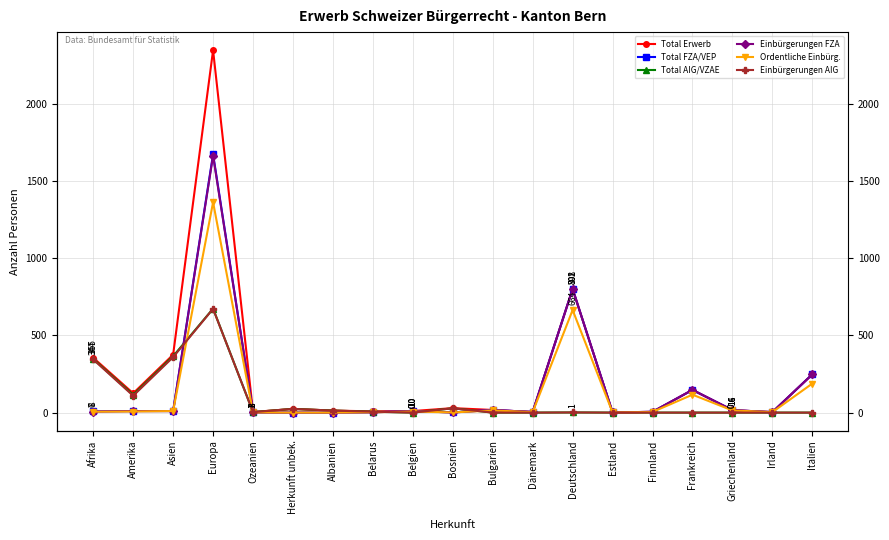

What is the difference between the maximum and second lowest values in the Einbürgerungen AIG series?

672